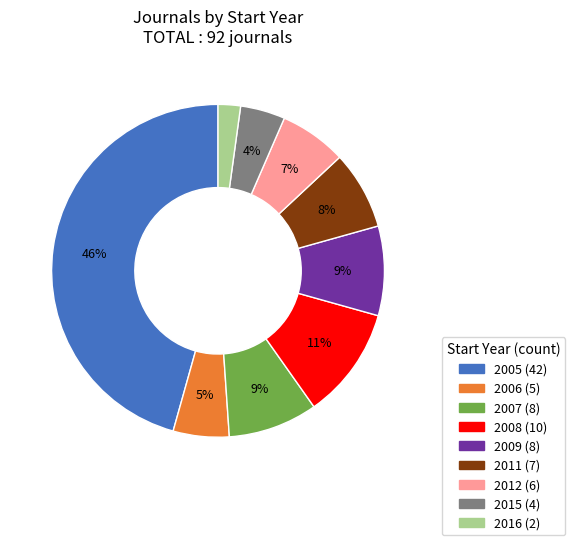

Does 2012 represent more than half of the total?

No